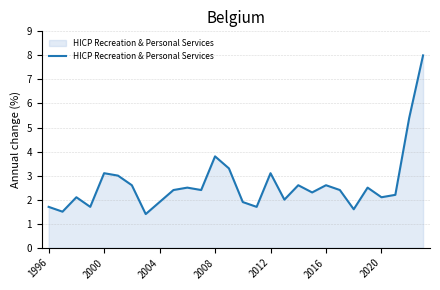

What is the difference between the maximum and minimum values?

6.6